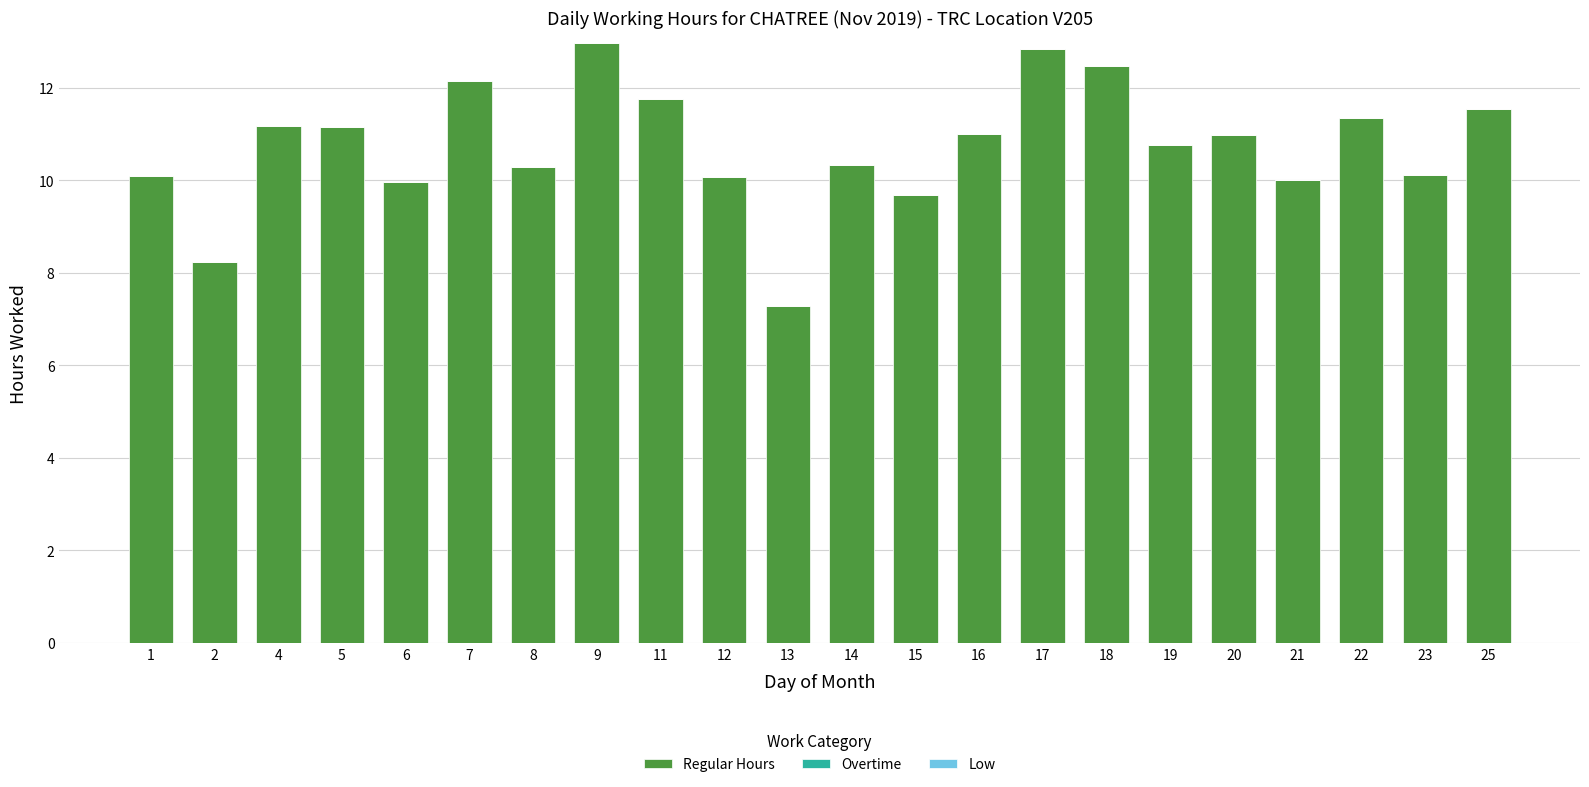

Which has a higher value, 15 or 2?

15